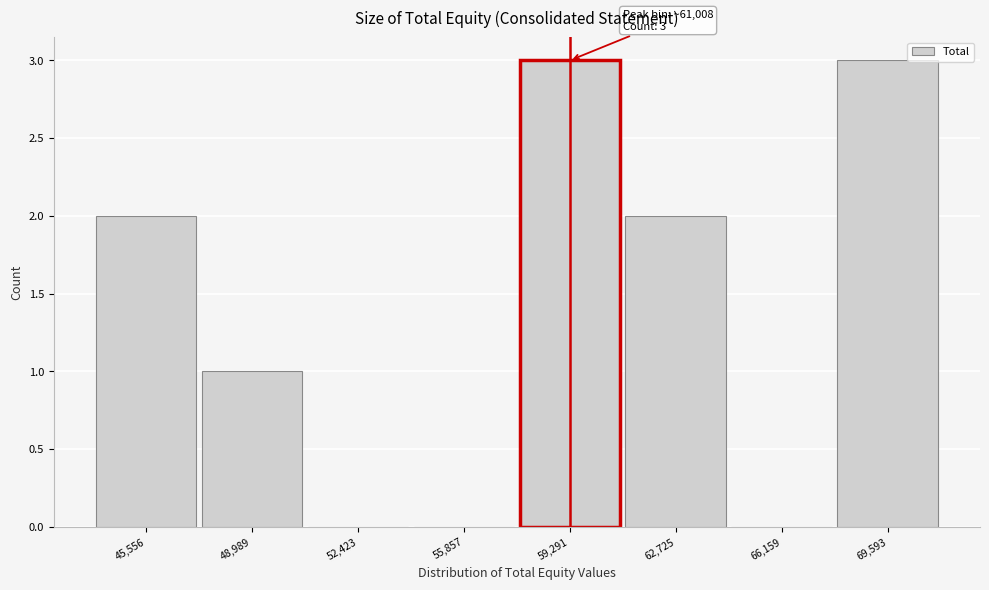

Reading right to left, what are all the values shown in this chart?

69,593=3	66,159=0	62,725=2	59,291=3	55,857=0	52,423=0	48,989=1	45,556=2